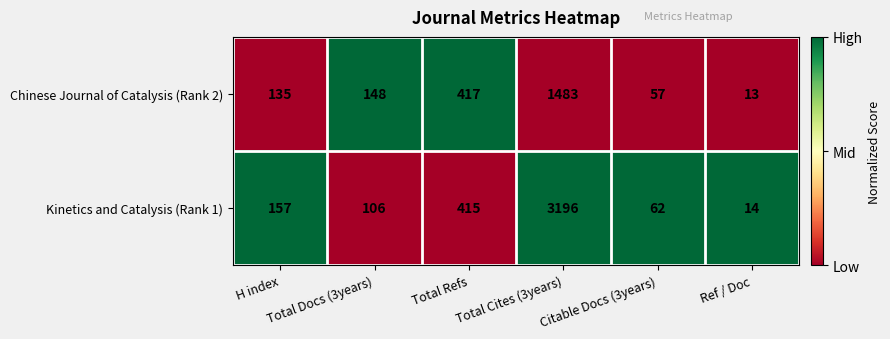

Which series has the largest total across all categories?

Kinetics and Catalysis (Rank 1)